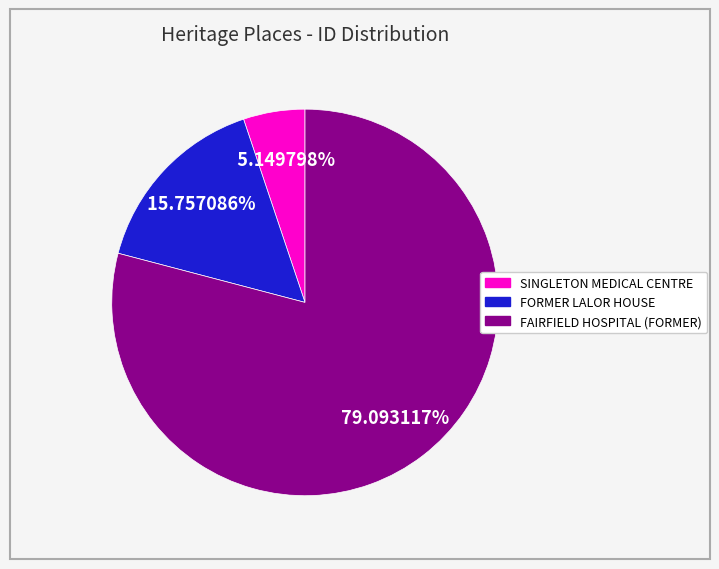

The FAIRFIELD HOSPITAL (FORMER) slice represents 79% of the pie. True or false?

True